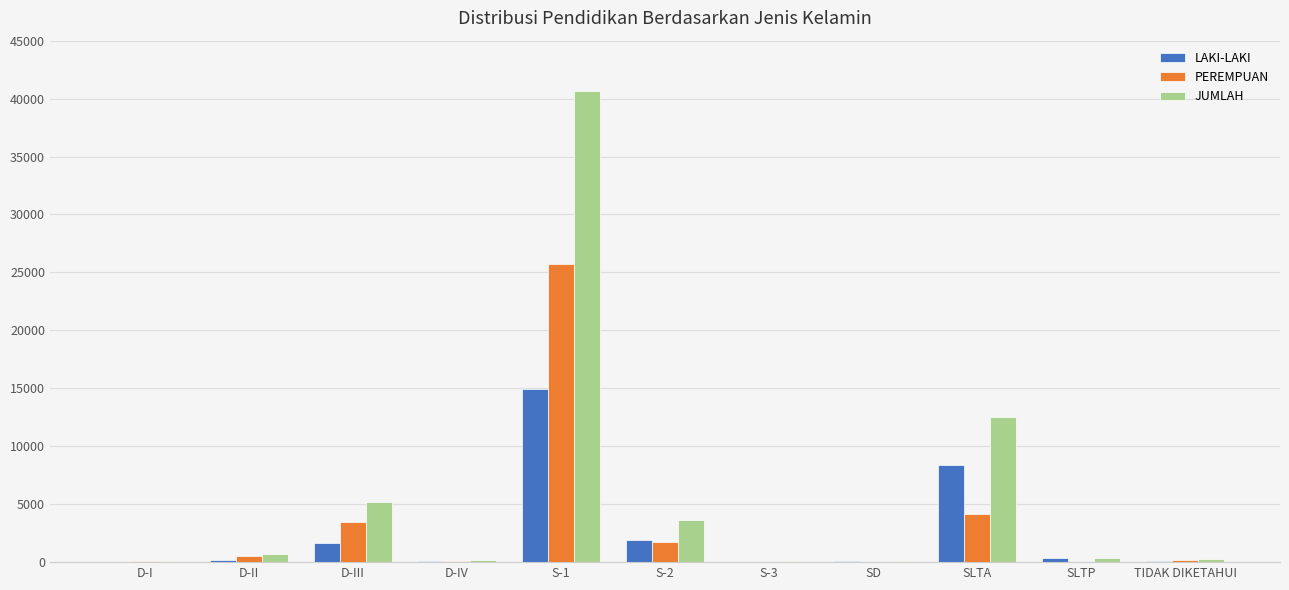

Is it true that JUMLAH equals 12537 at SLTA?

True